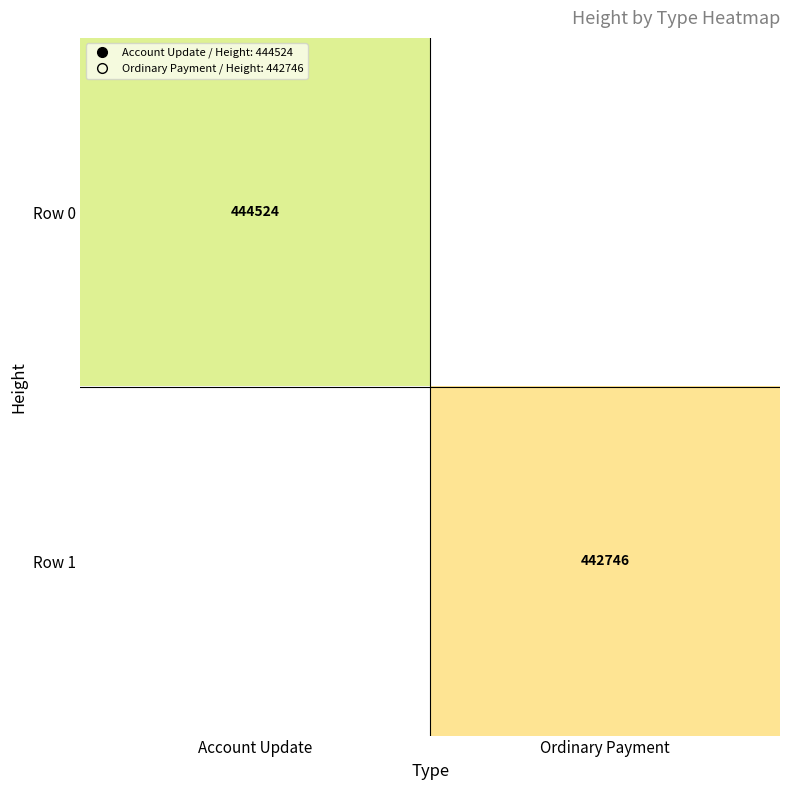

Which series changed the most between Account Update and Ordinary Payment?

Row 0